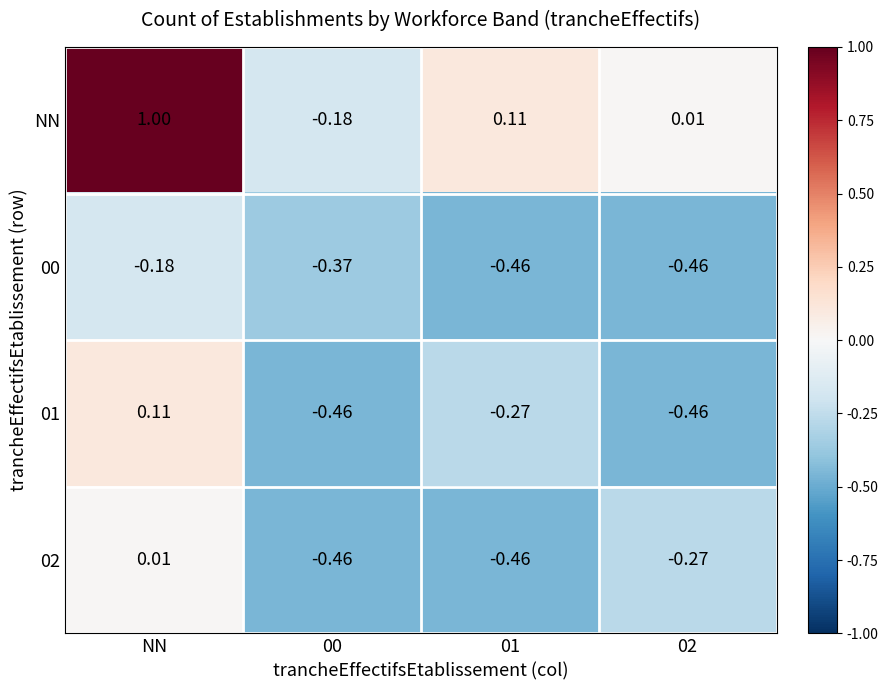

At which label does 02 first exceed 0?

NN